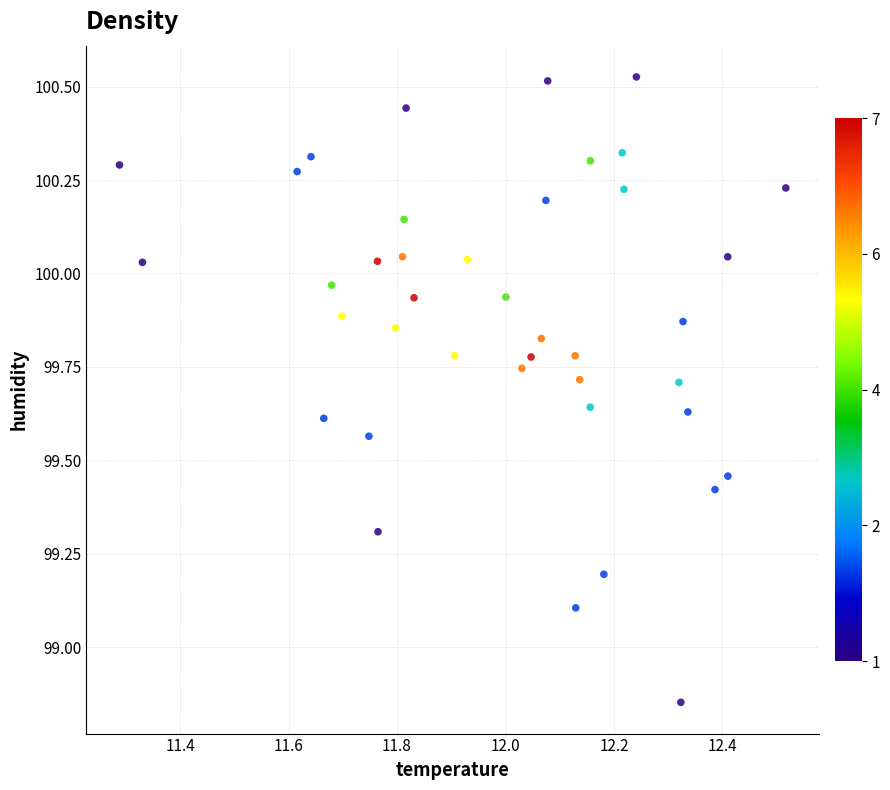

What Y value in the scatter plot is closest to 99?

99.1